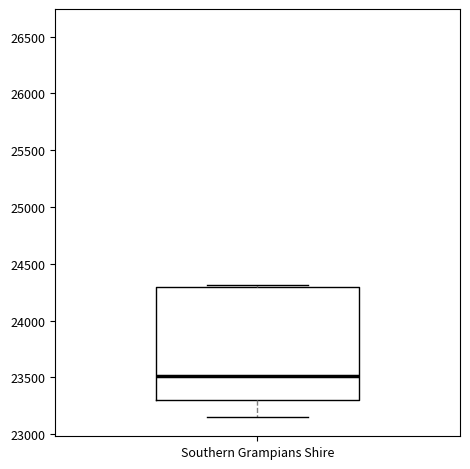

Where is the upper edge of the box for Southern Grampians Shire on the y-axis? The values are not printed on the chart, so give them approximately, as read against the axis.

24300